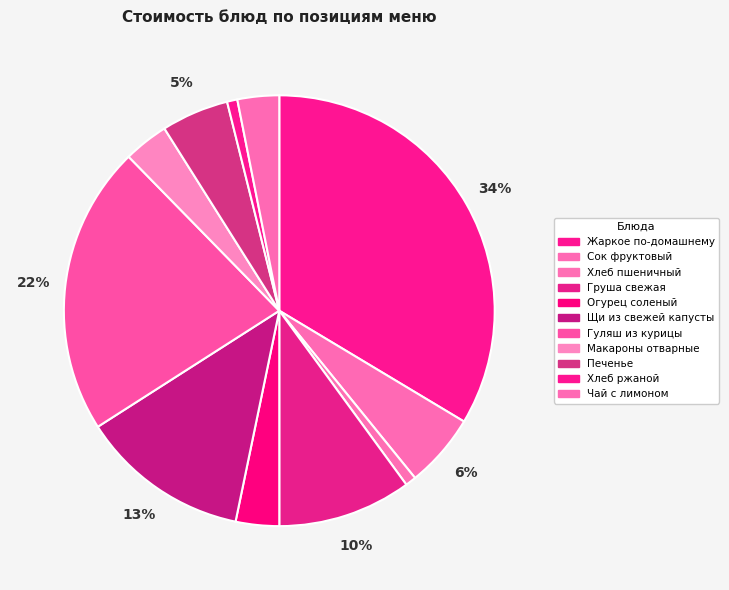

Between Печенье and Огурец соленый, which is larger?

Печенье